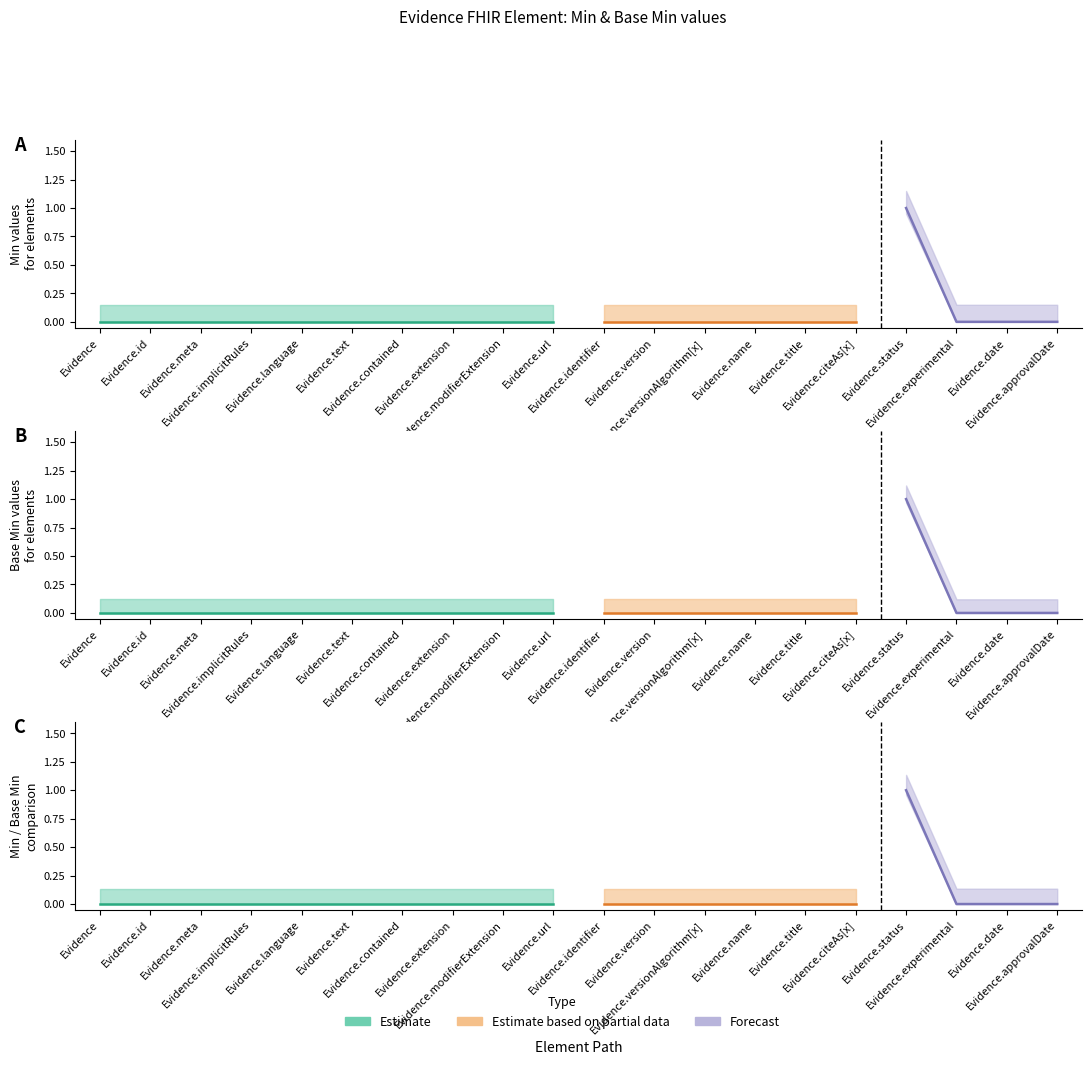

Reading left to right, extract all data points from this chart.

Min: 0	0	0	0	0	0	0	0	0	0	0	0	0	0	0	0	1	0	0	0
Base Min: 0	0	0	0	0	0	0	0	0	0	0	0	0	0	0	0	1	0	0	0